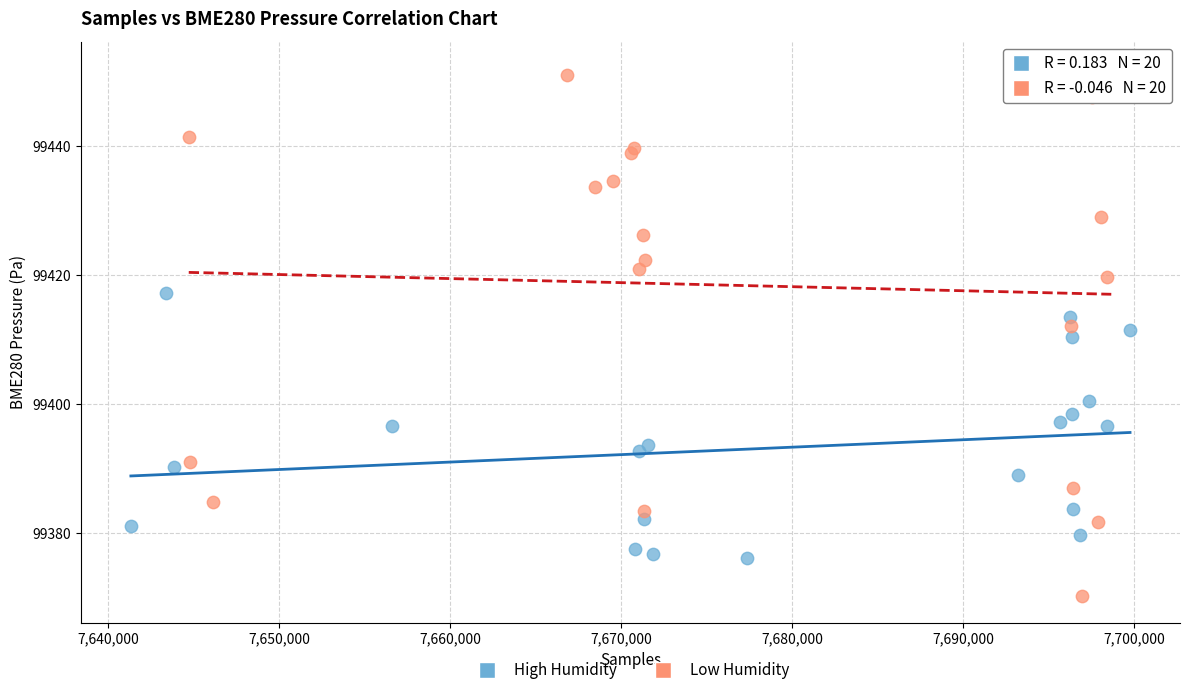

Which series contains the highest Y value?

Low Humidity